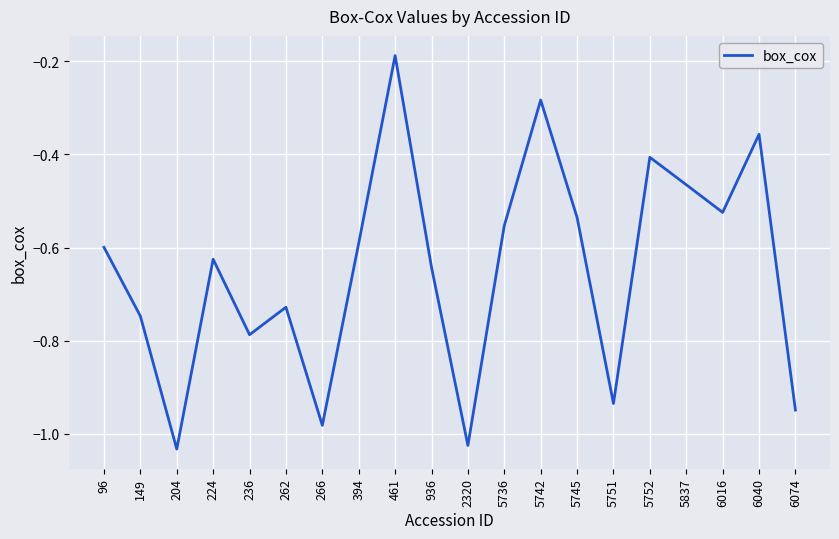

At which category does the chart reach its minimum across all series?

204